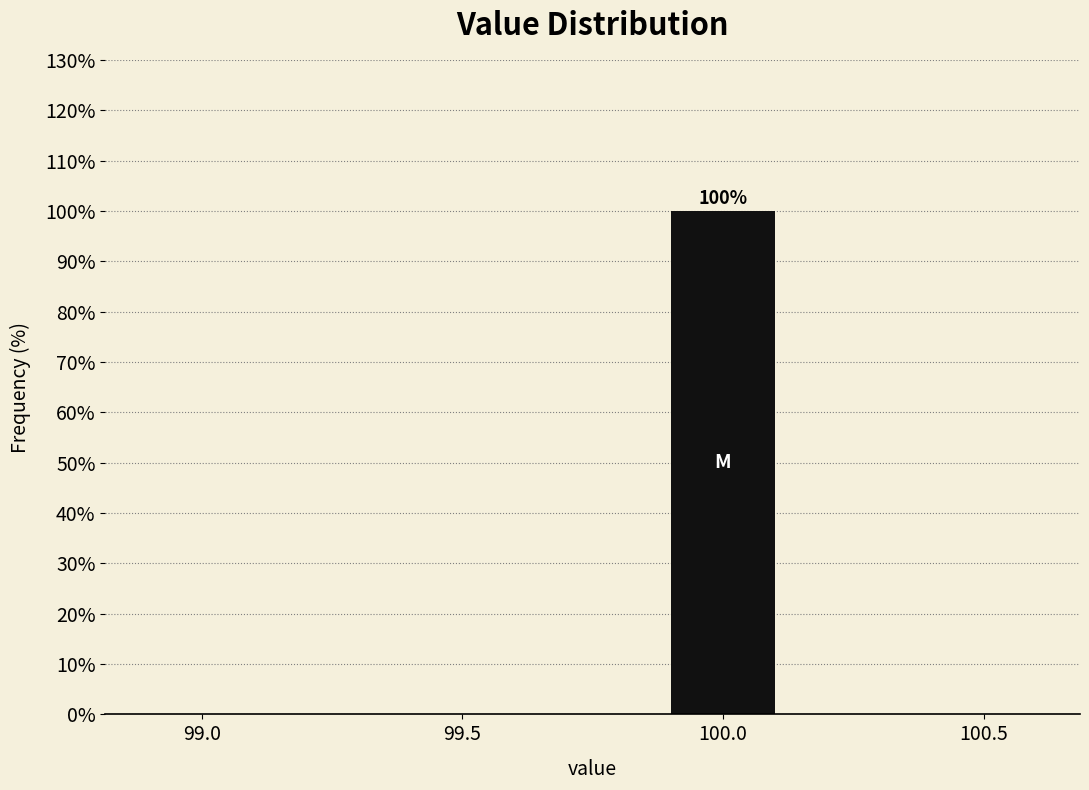

Reading left to right, extract all data points from this chart.

99.0=0	99.5=0	100.0=100	100.5=0